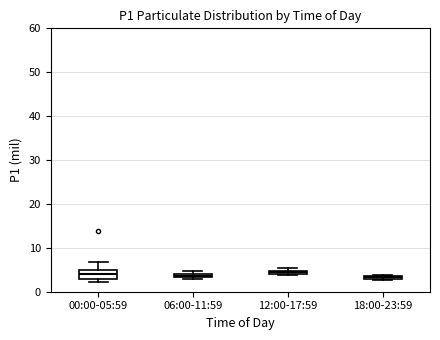

Where is the upper edge of the box for 12:00-17:59 on the y-axis? The values are not printed on the chart, so give them approximately, as read against the axis.

5